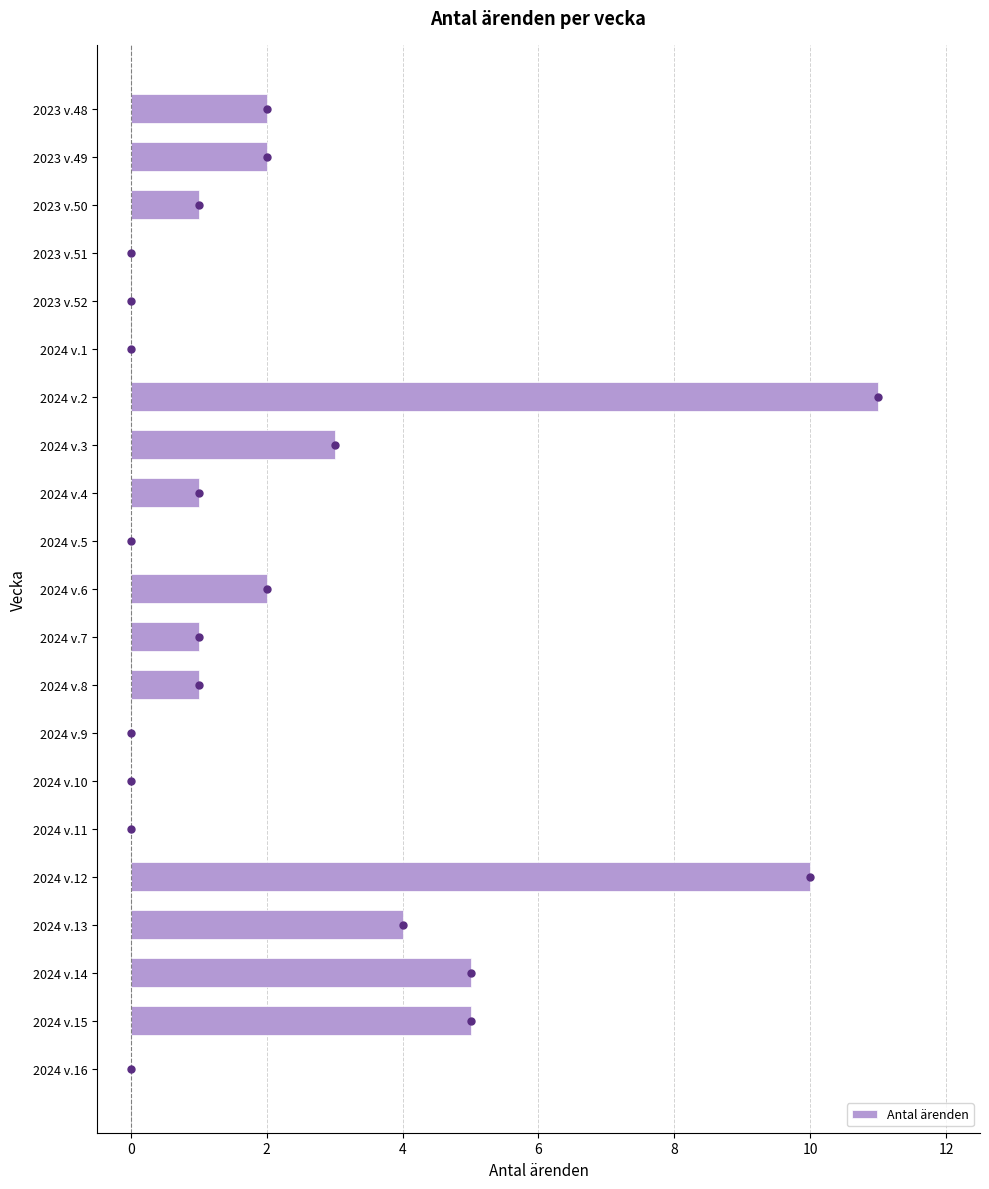

Which category has the highest value across all series?

2024 v.2